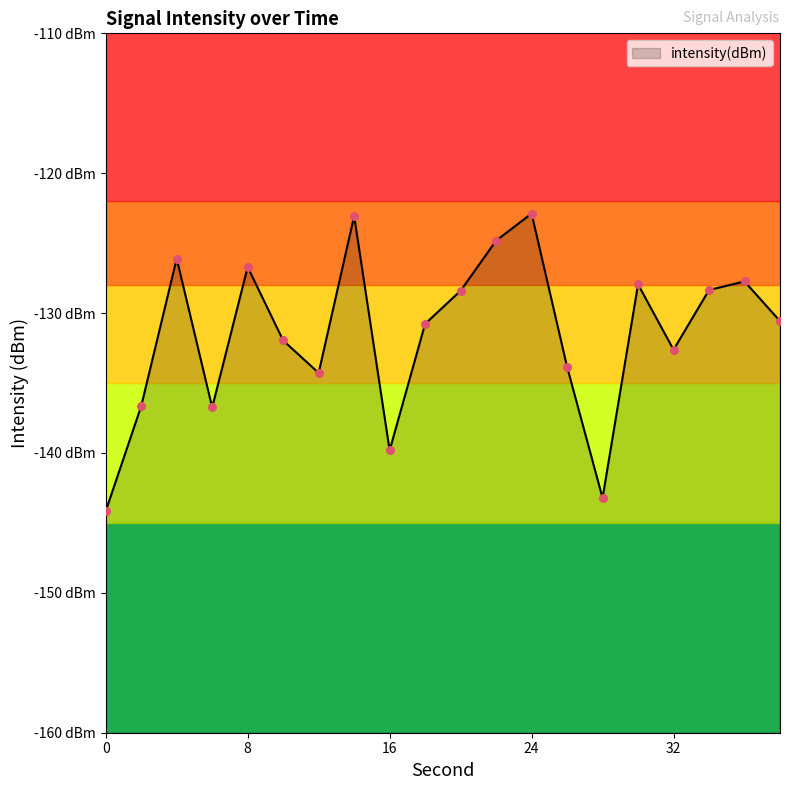

What is the change in value from 14 to 20?

-5.3